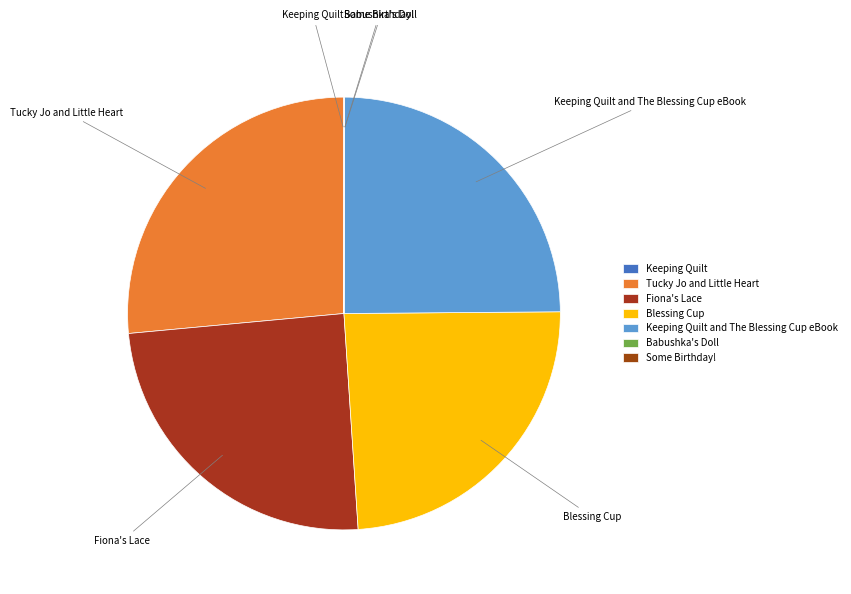

Does Fiona's Lace represent more than half of the total?

No